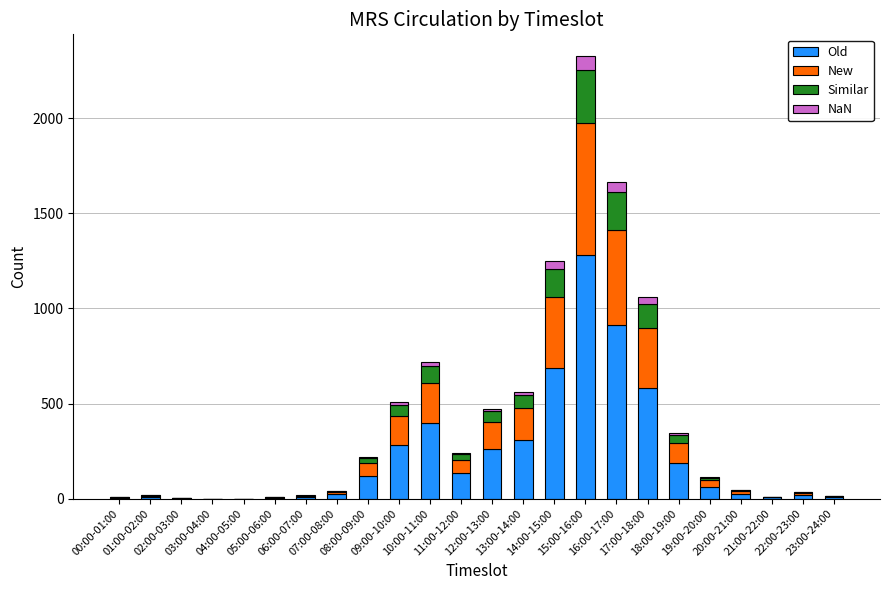

How many data points does each series have?

24